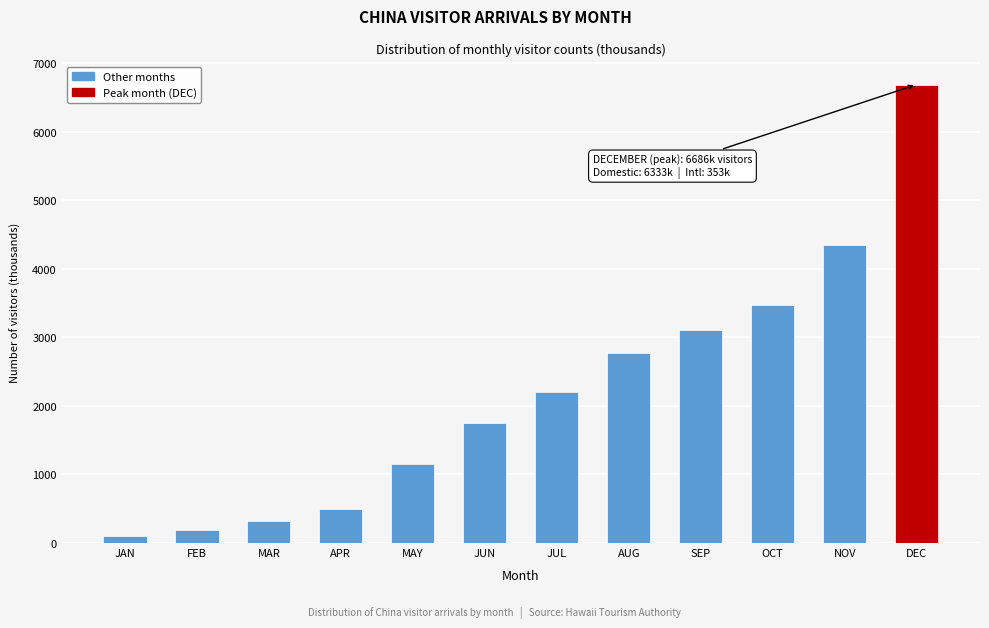

Reading left to right, what are all the values shown in this chart?

105.1	186.5	327.1	494.0	1148.2	1745.3	2208.4	2772.1	3111.7	3472.5	4345.8	6686.4